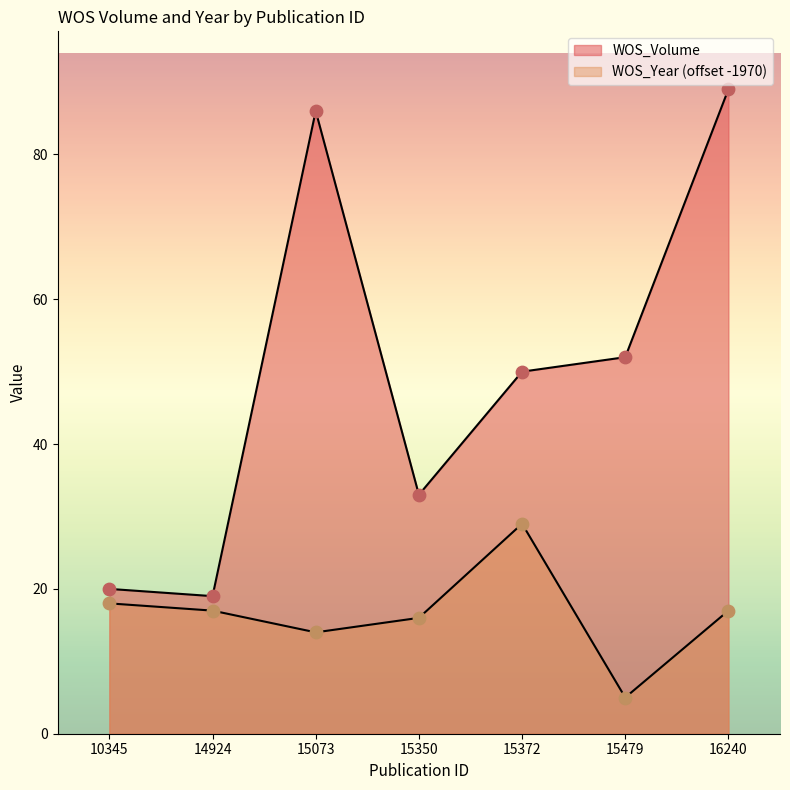

Which series has the widest spread of Y values?

WOS_Volume